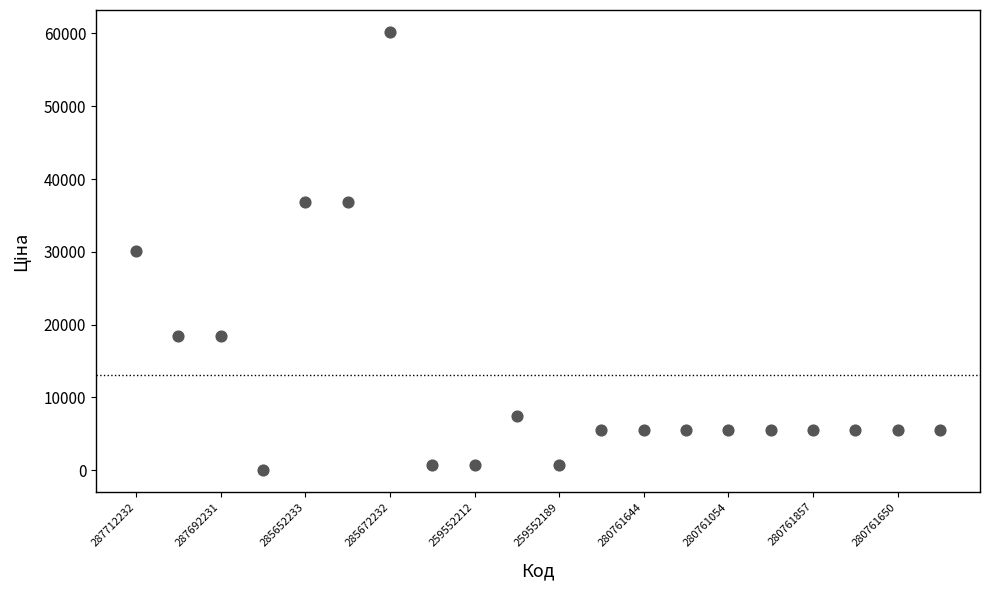

What is the range of Y values (max minus min)?

60173.5